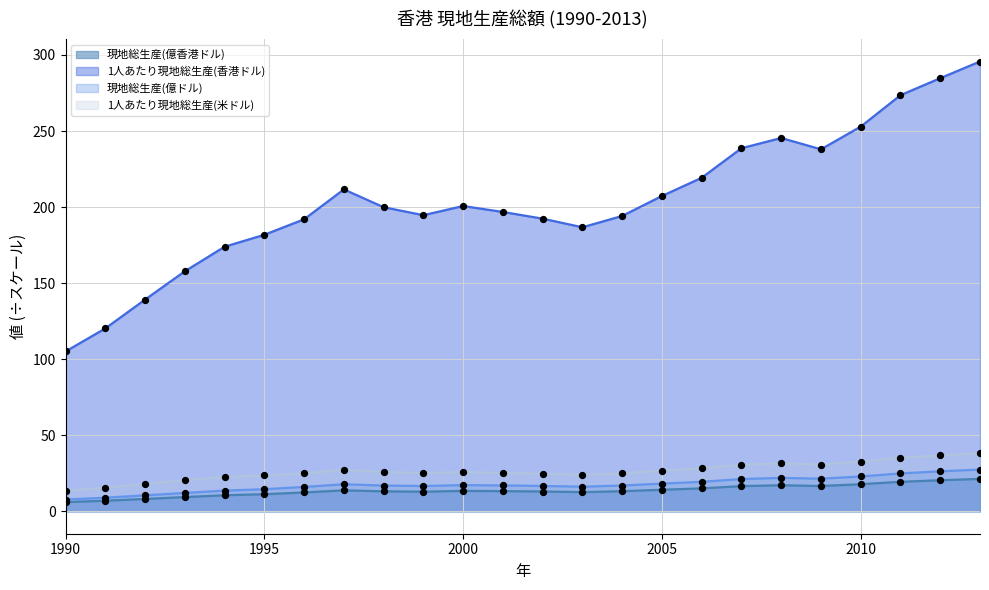

What is the total value across all series at 2005?

266.2